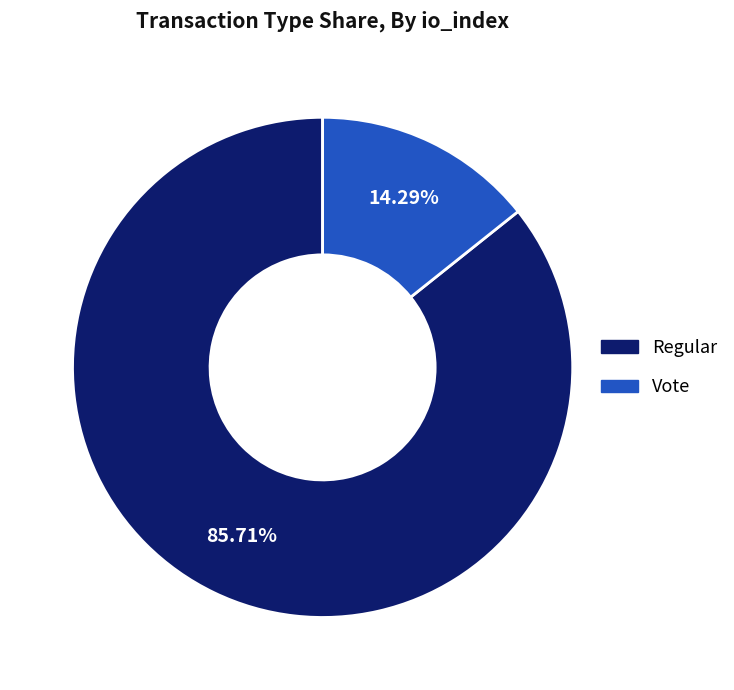

Rank the categories by value from highest to lowest.

Regular, Vote